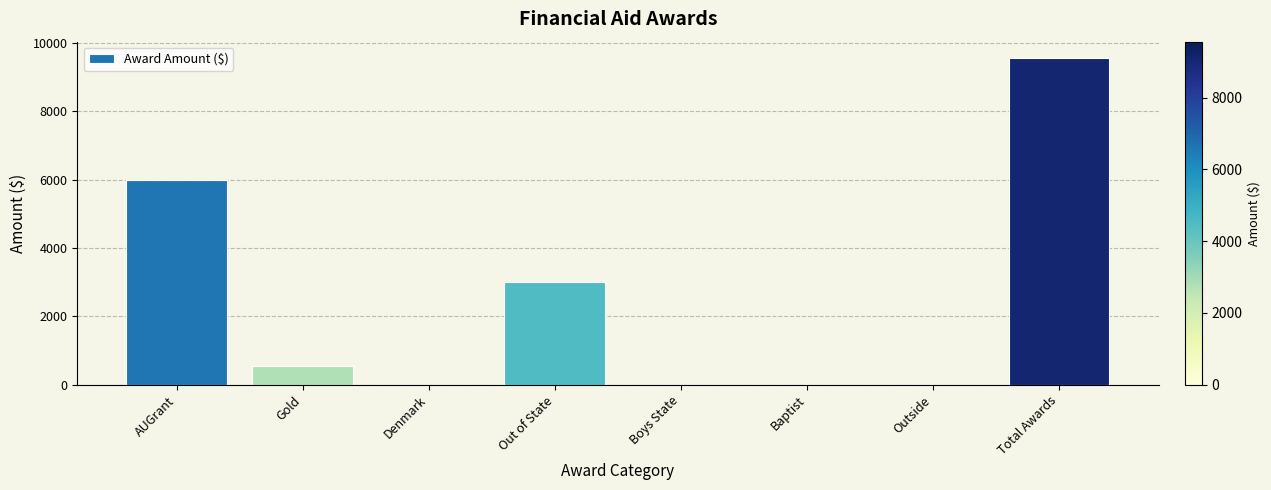

How many series are shown in this chart?

1